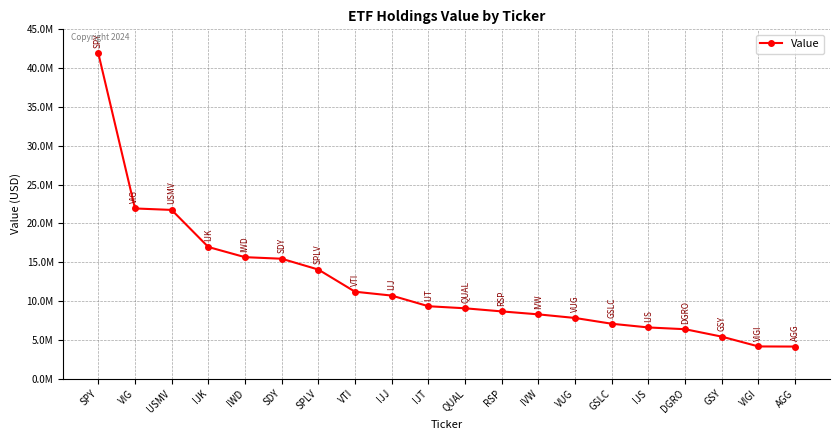

What is the greatest value displayed?

41929000